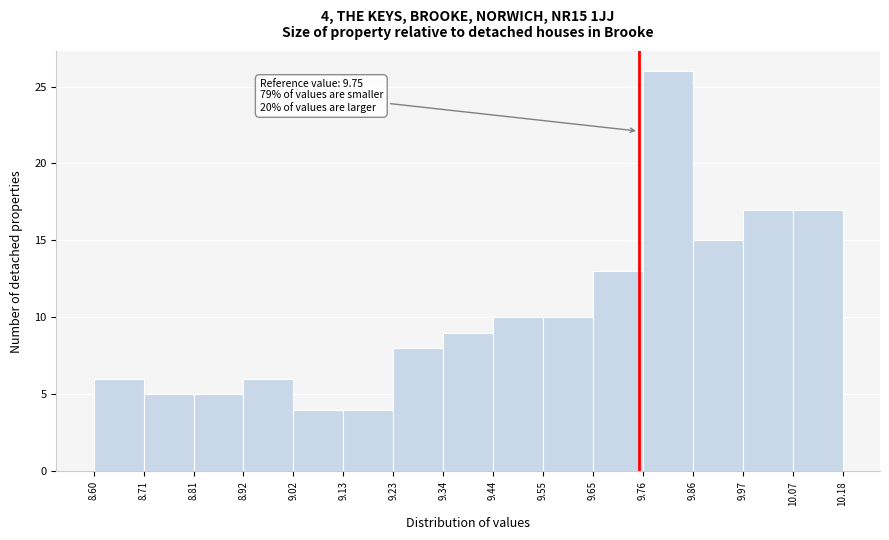

Over which range of the x-axis is the bar tallest?

9.76 to 9.86